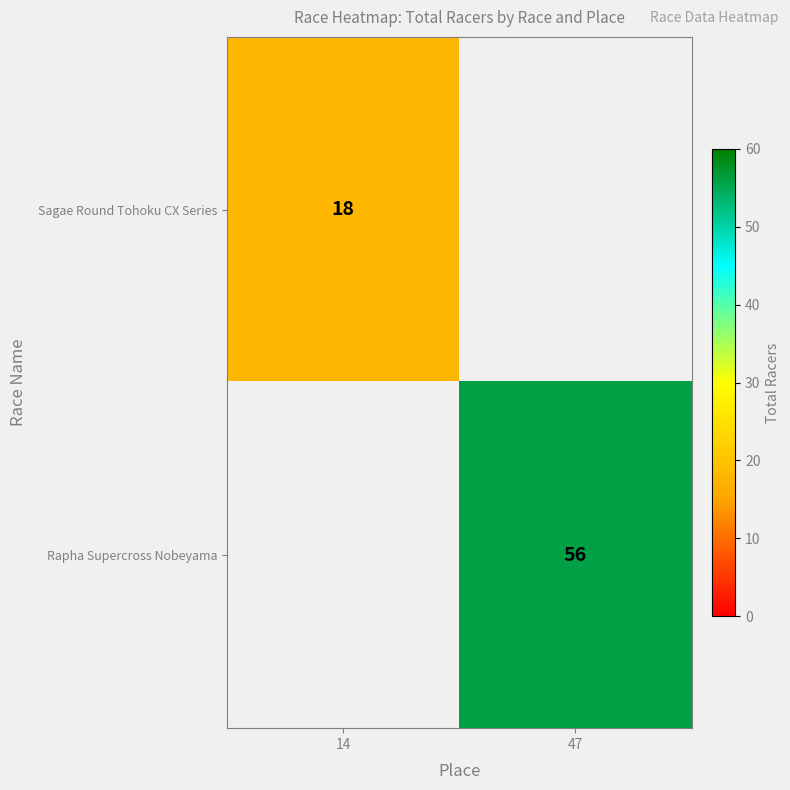

Is it true that Rapha Supercross Nobeyama equals 28 at 47?

False